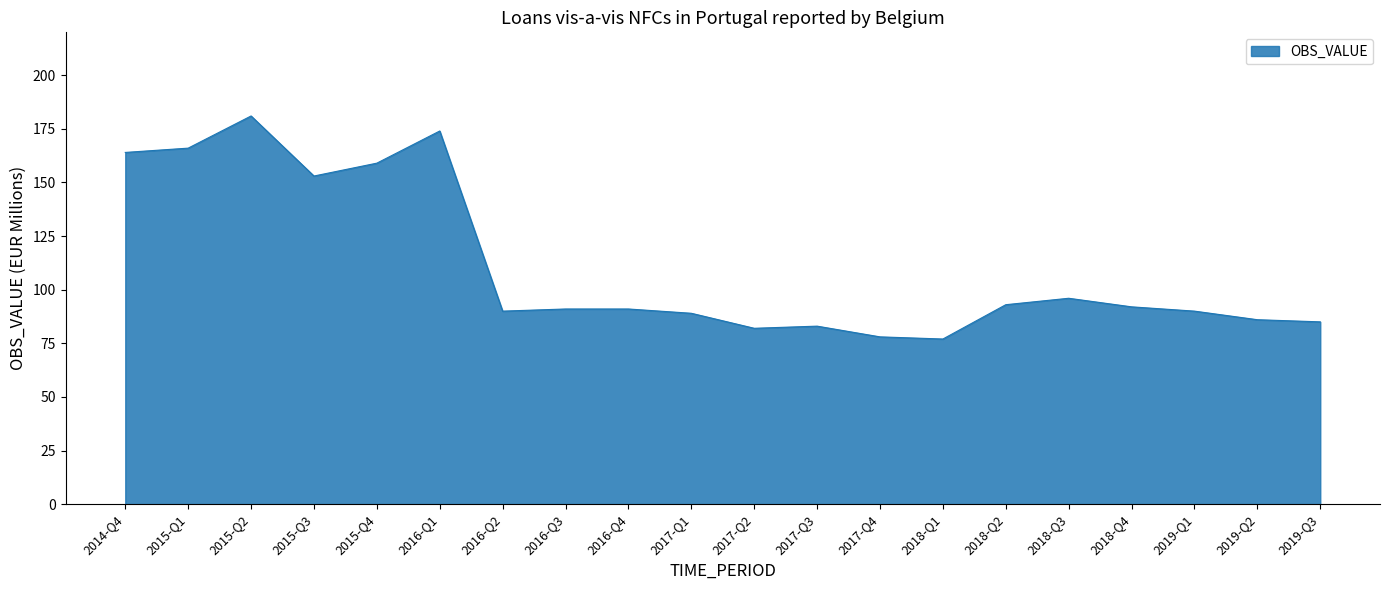

Reading left to right, what are all the values shown in this chart?

2014-Q4=164	2015-Q1=166	2015-Q2=181	2015-Q3=153	2015-Q4=159	2016-Q1=174	2016-Q2=90	2016-Q3=91	2016-Q4=91	2017-Q1=89	2017-Q2=82	2017-Q3=83	2017-Q4=78	2018-Q1=77	2018-Q2=93	2018-Q3=96	2018-Q4=92	2019-Q1=90	2019-Q2=86	2019-Q3=85